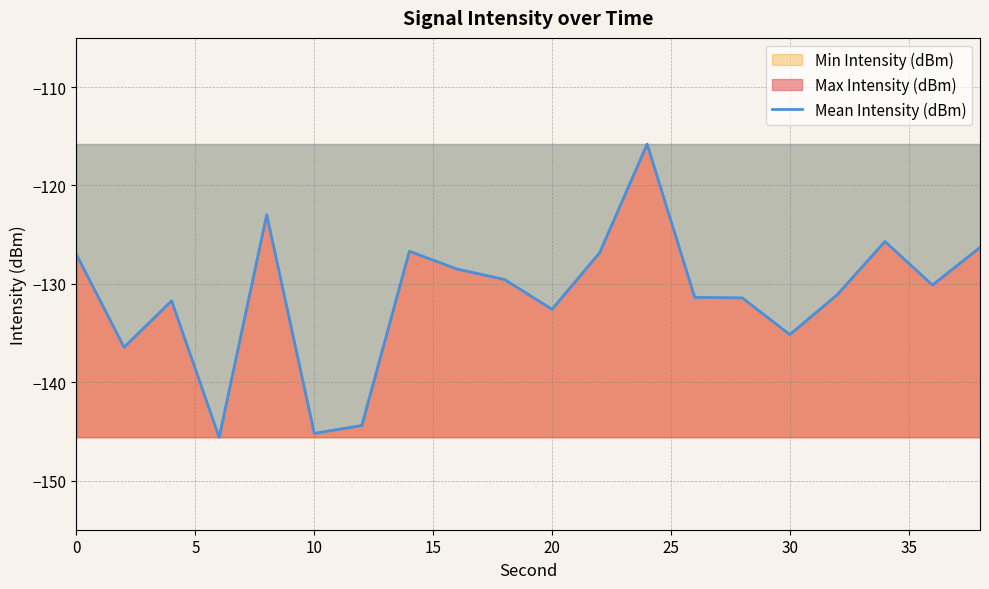

The value of Mean Intensity (dBm) at 10 is -145.2. True or false?

True